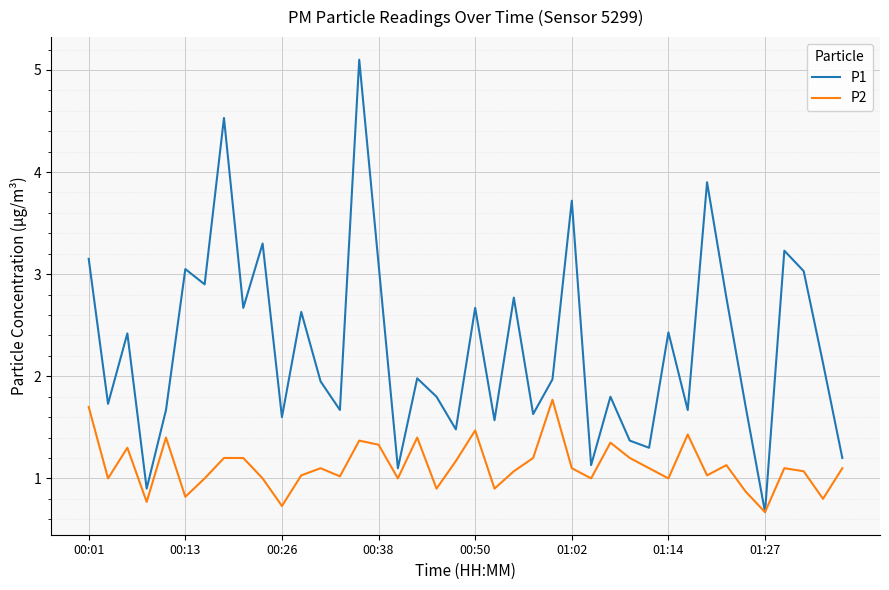

Which series has the largest total across all categories?

P1